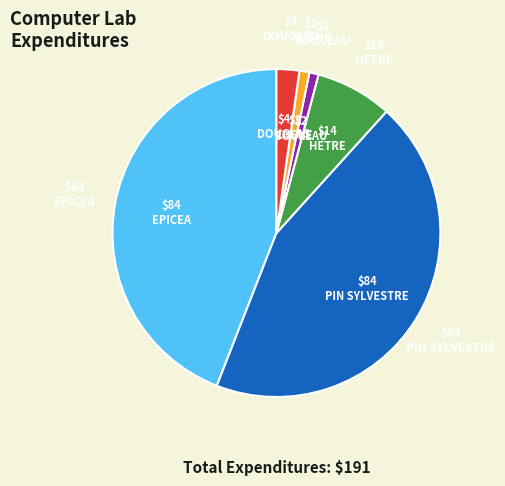

Count the number of slices in the pie.

6